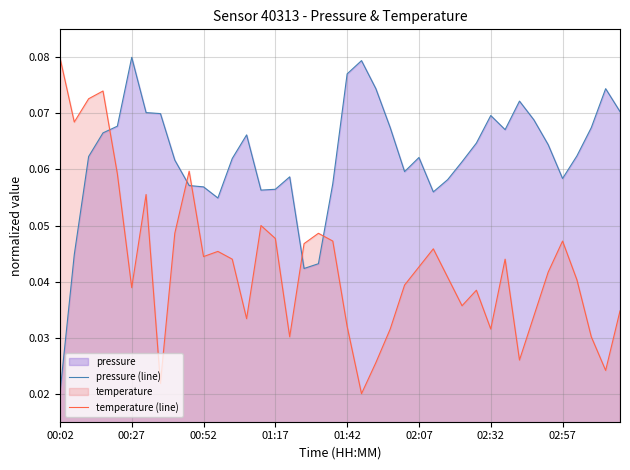

At which label is pressure (line) closest to 0?

00:02